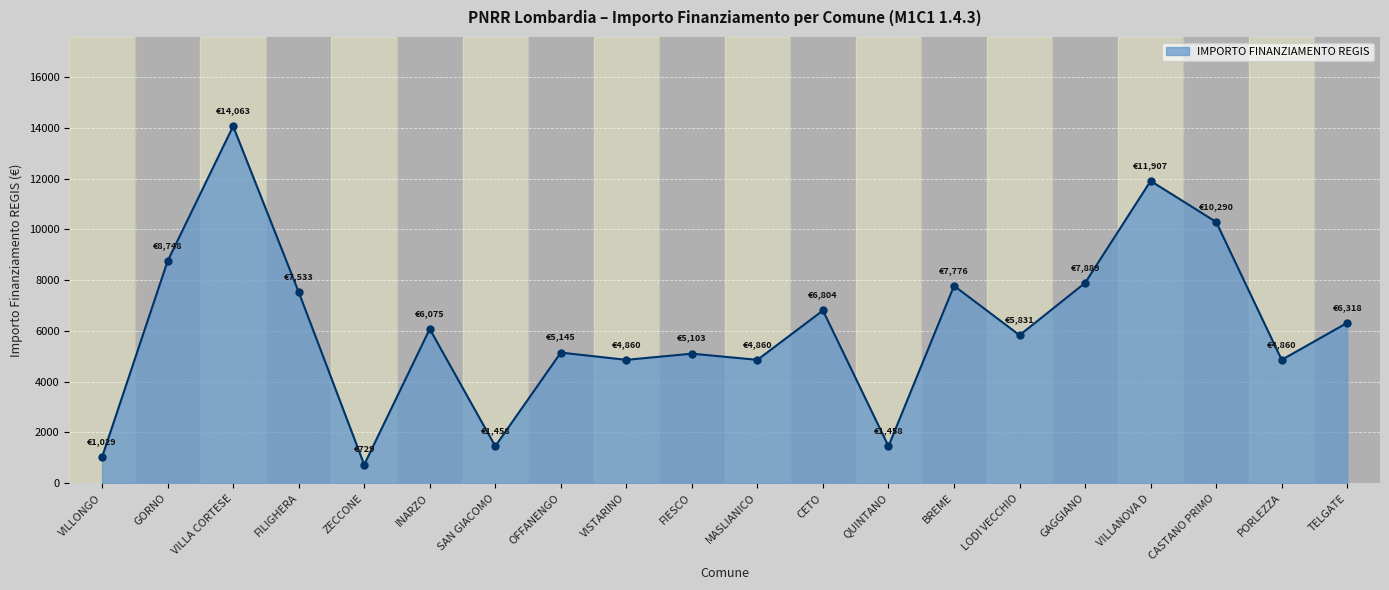

What is the change in value from GAGGIANO to VILLANOVA D?

+4018